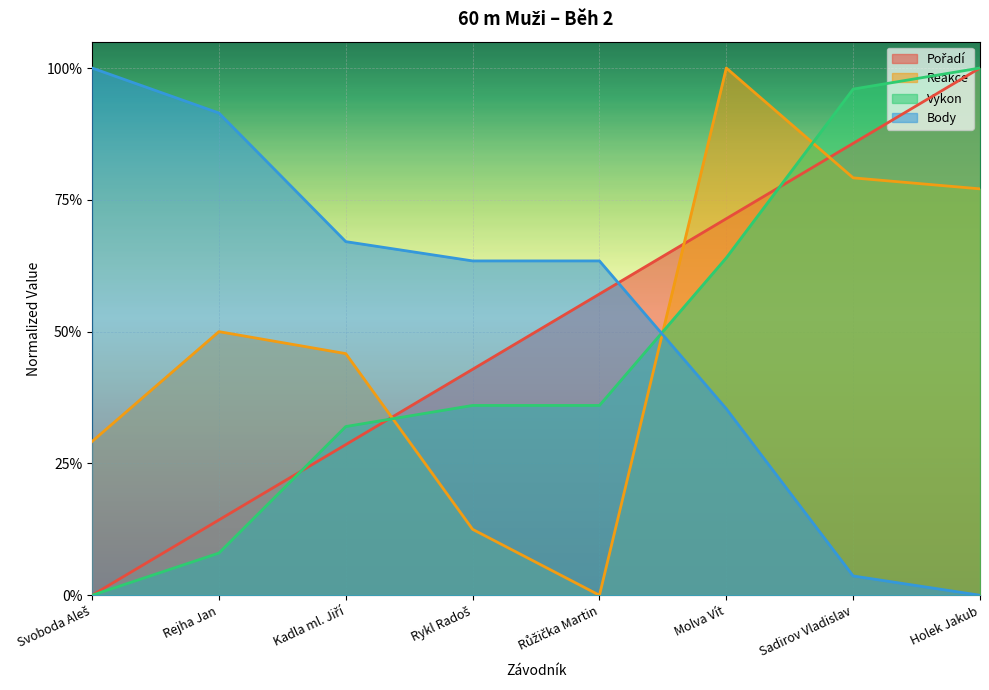

What position from the left is Růžička Martin?

5